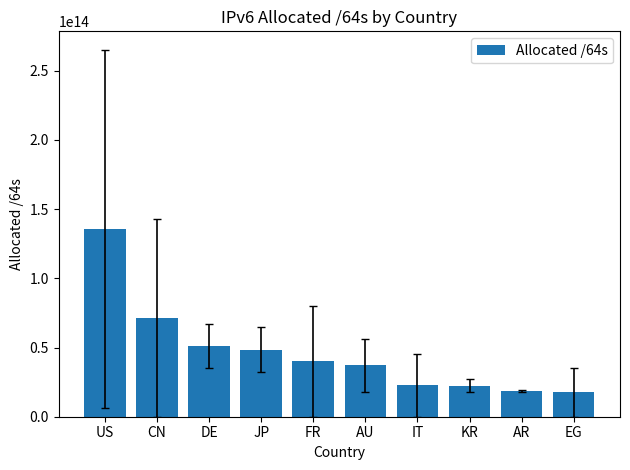

What is the ratio of the value at KR to the value at JP?

0.5